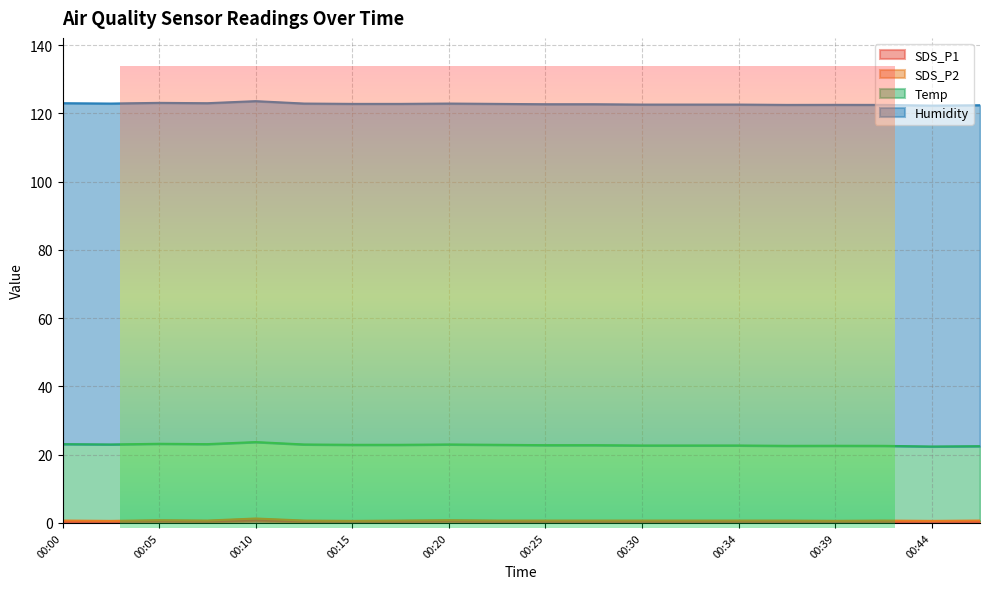

Rank the series by their maximum value, from highest to lowest.

Humidity, Temp, SDS_P1, SDS_P2